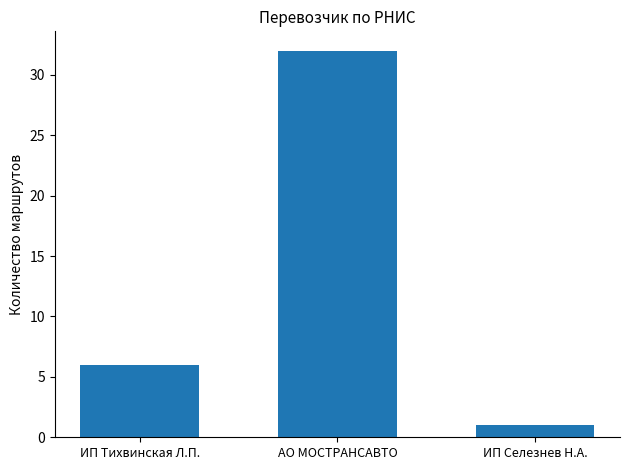

How many series are shown in this chart?

1